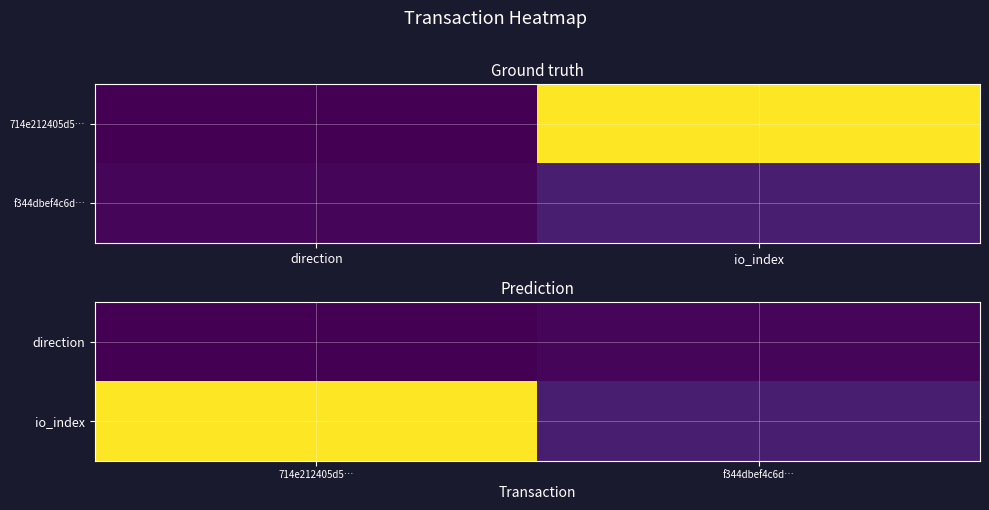

The value of direction at 714e212405d5… is -1. True or false?

True